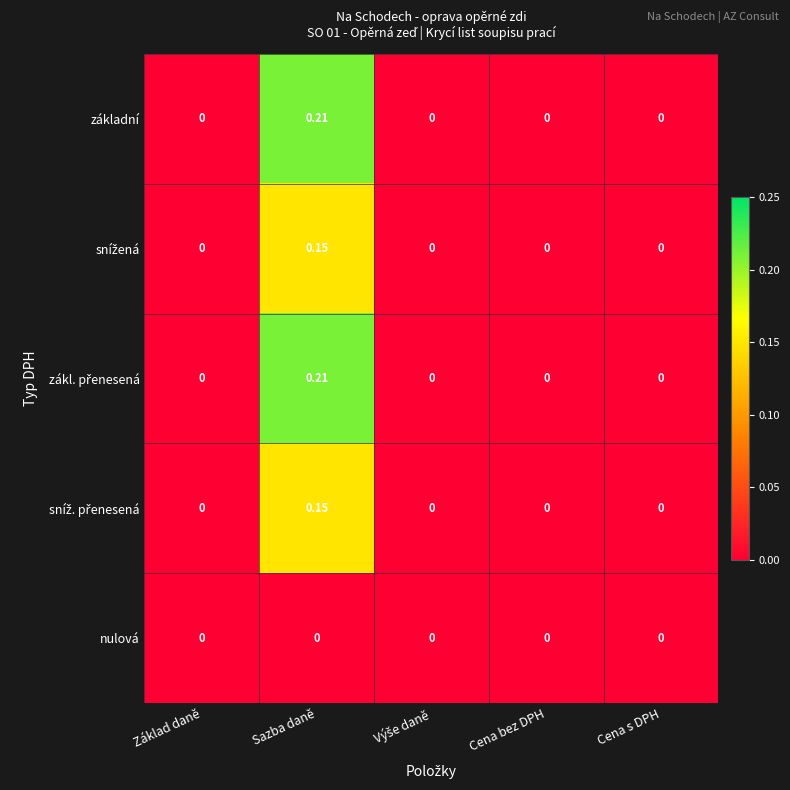

Which series has the widest spread of values?

základní